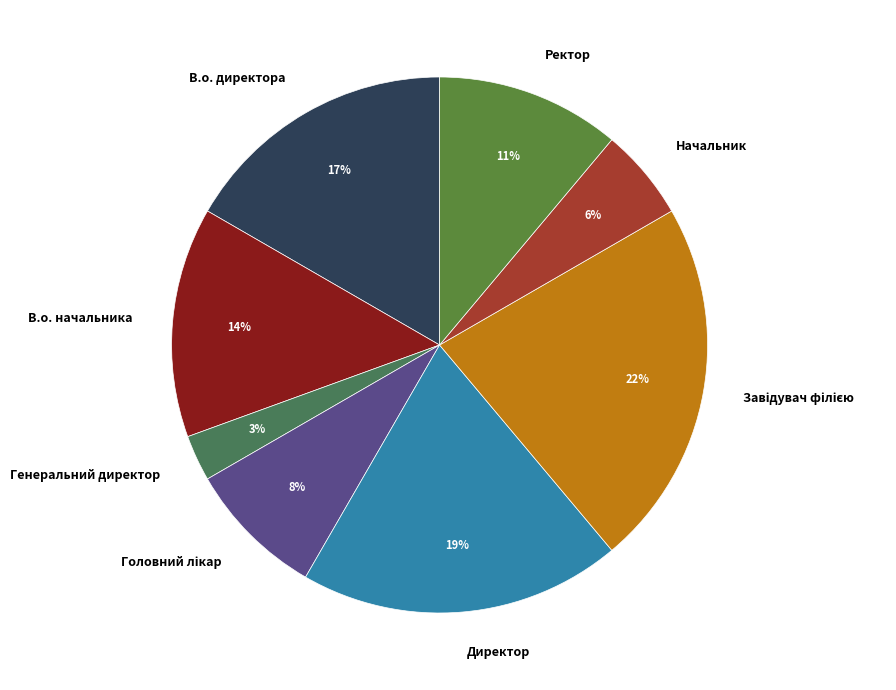

Is the sum of Начальник and Директор greater than half?

No